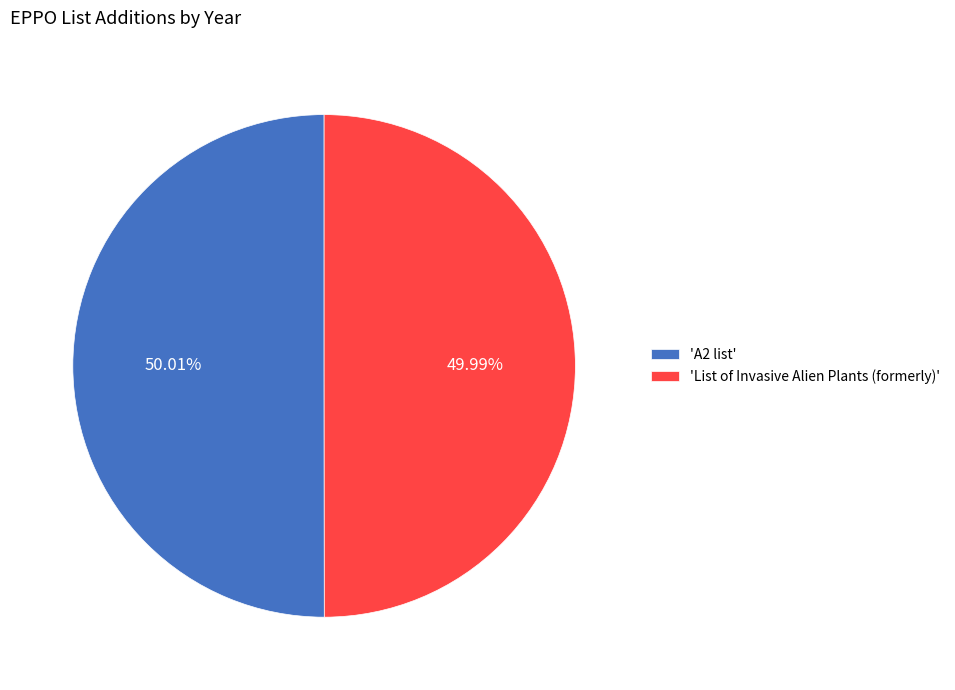

Combined, do 'A2 list' and 'List of Invasive Alien Plants (formerly)' account for over 50%?

Yes